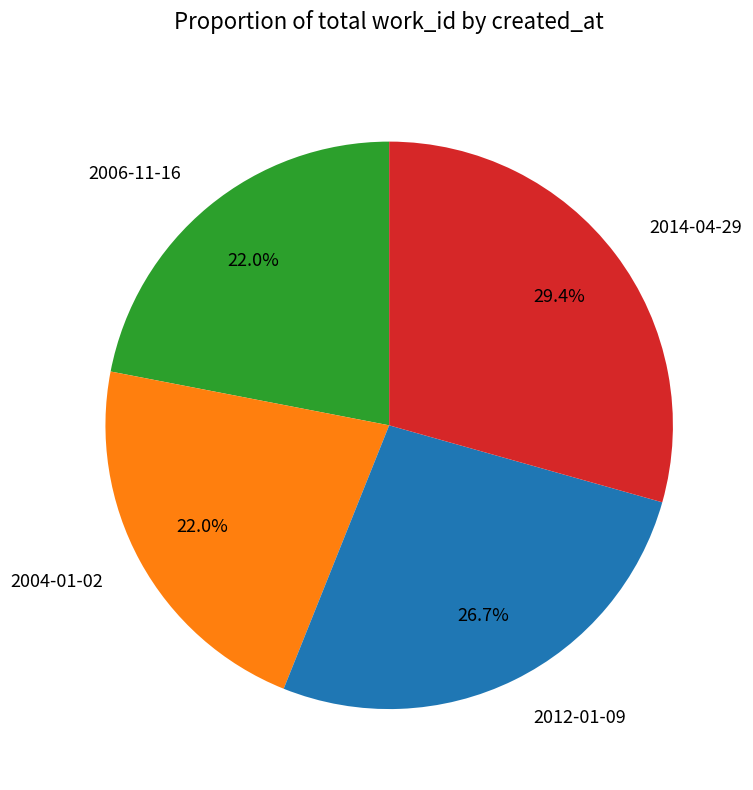

How many slices are in this pie chart?

4